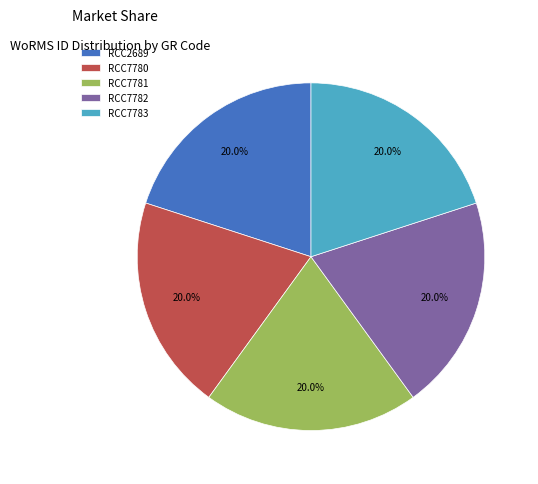

Count the number of slices in the pie.

5